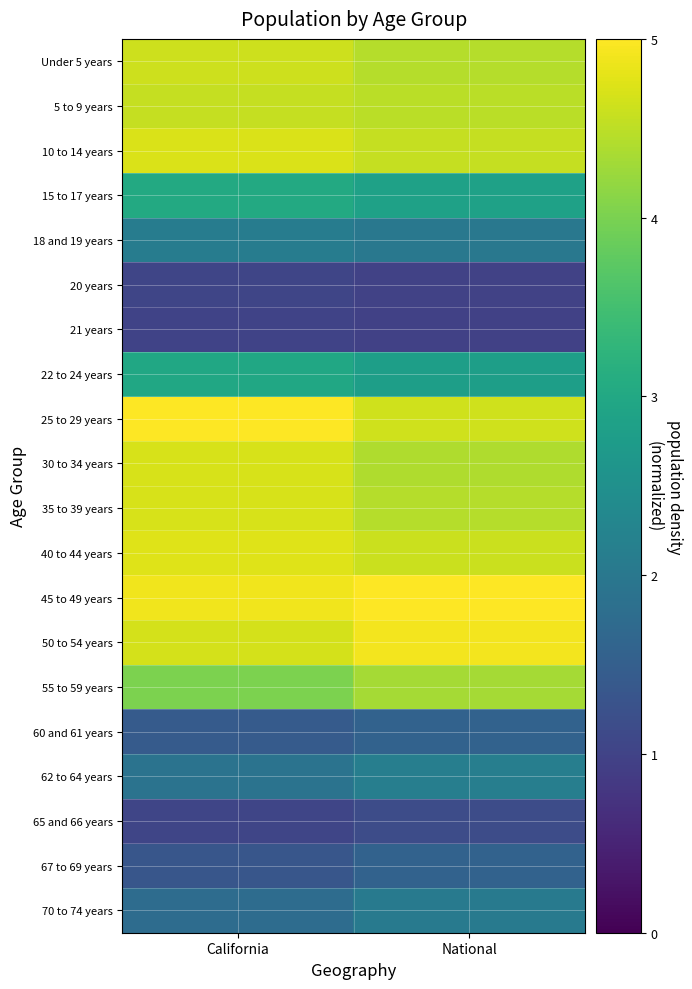

Which label corresponds to the largest value in the chart?

California